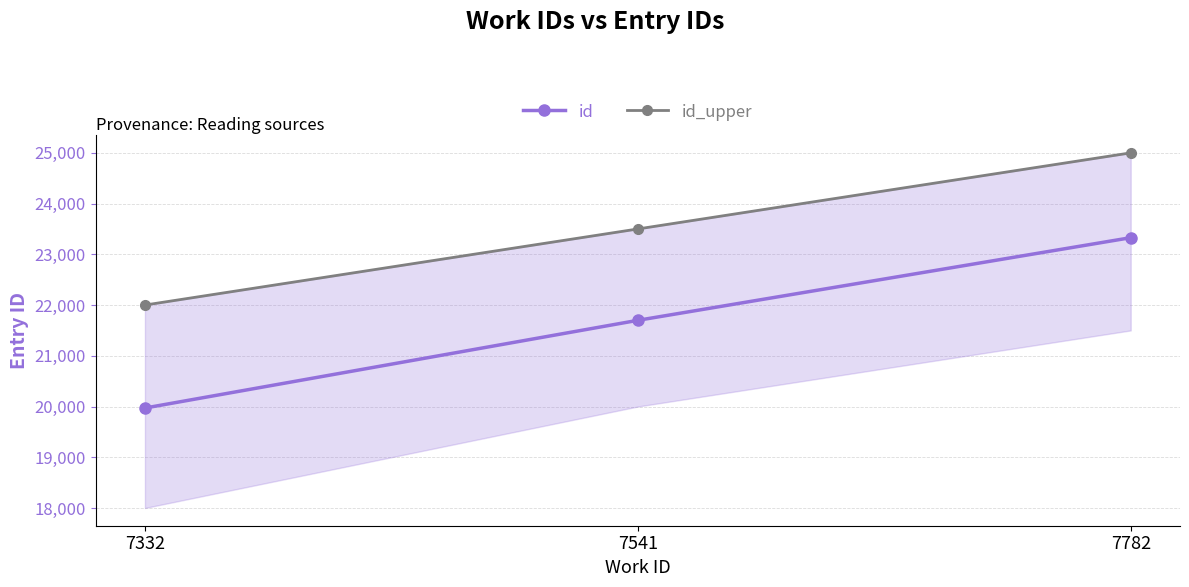

Reading left to right, what are all the values shown in this chart?

id: 19970	21699	23328
id_upper: 22000	23500	25000